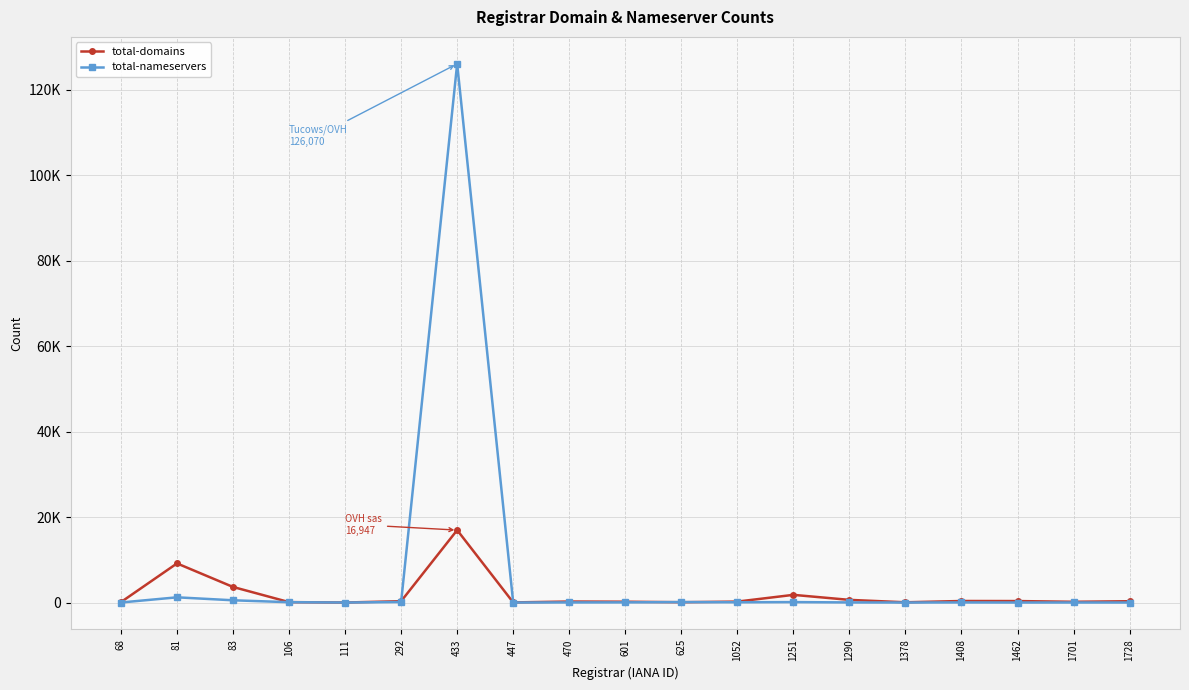

What are all the series names shown in the legend?

total-domains, total-nameservers